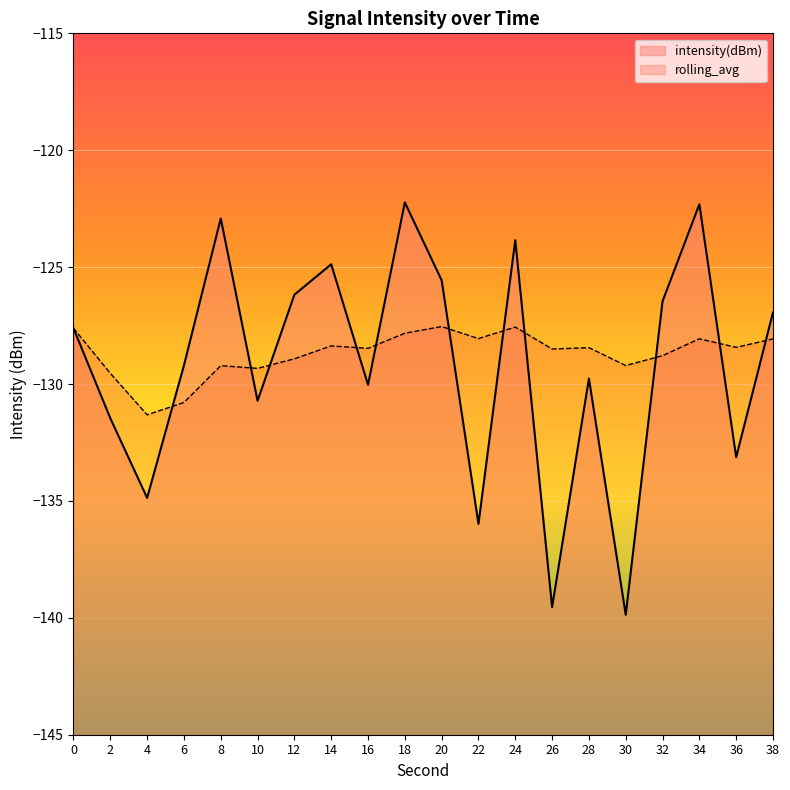

What is the minimum value for rolling_avg?

-131.3